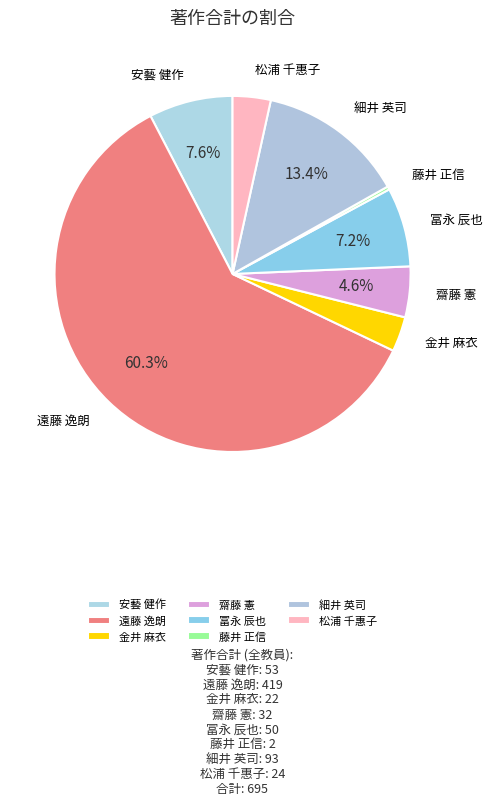

To the nearest percent, what percentage of the pie is 冨永 辰也?

7%